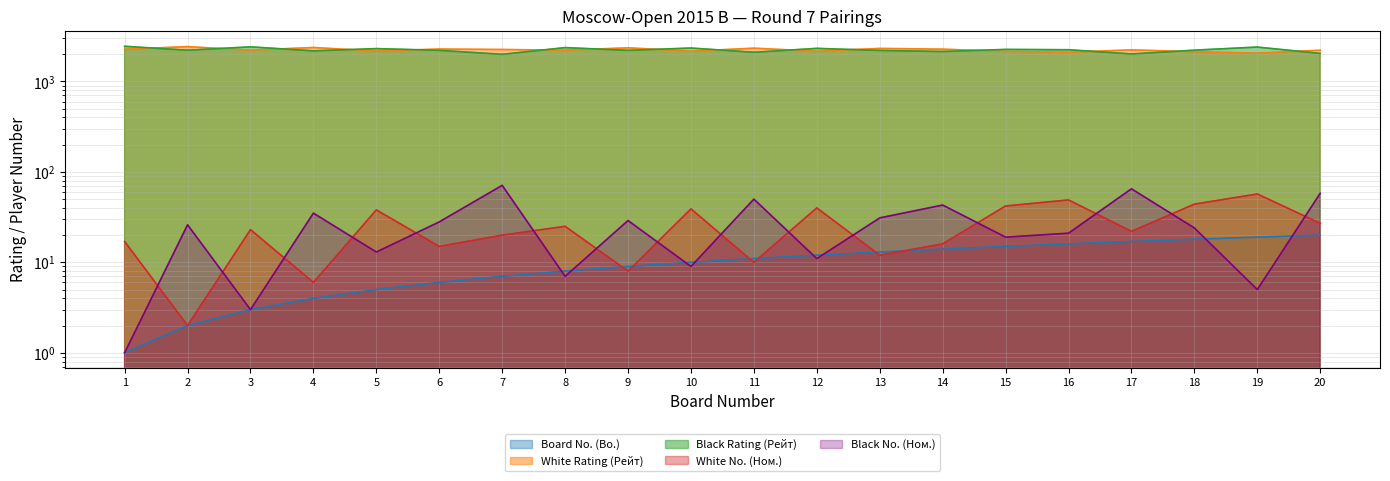

What is the total value across all series at 14?

4495